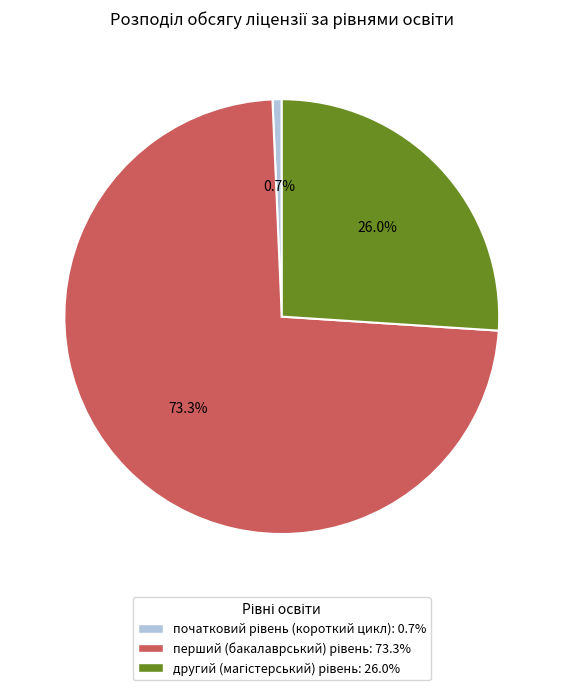

Is there any slice that represents more than half of the pie?

Yes